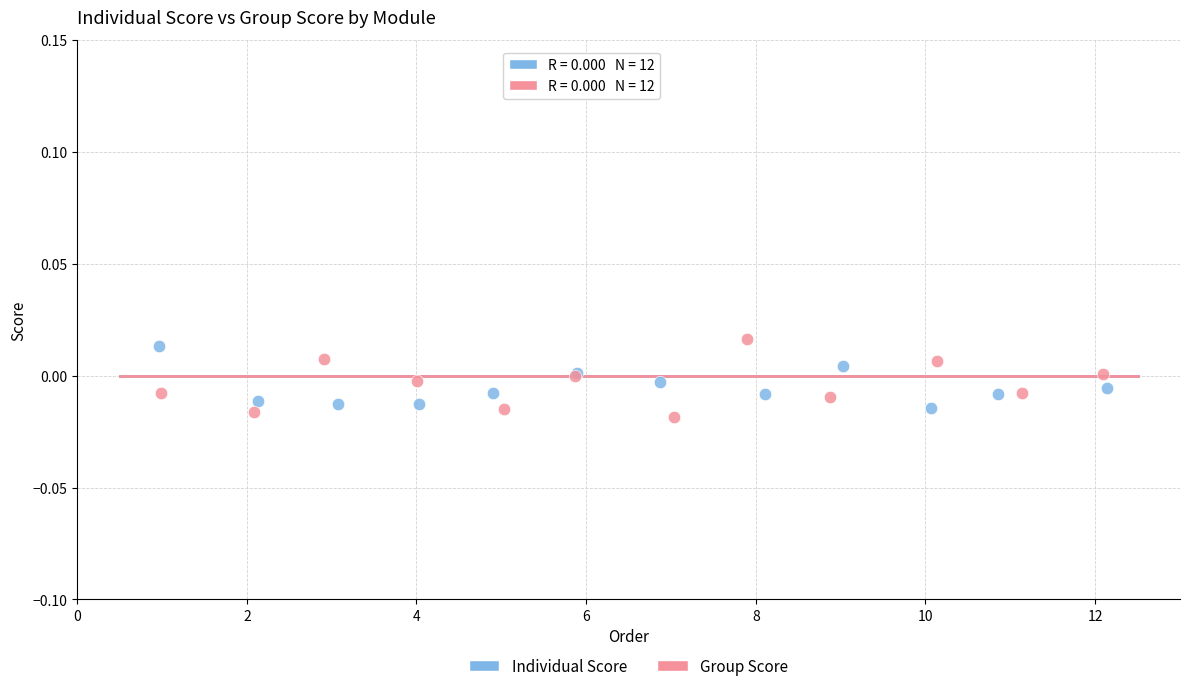

Which series contains the lowest Y value?

Group Score